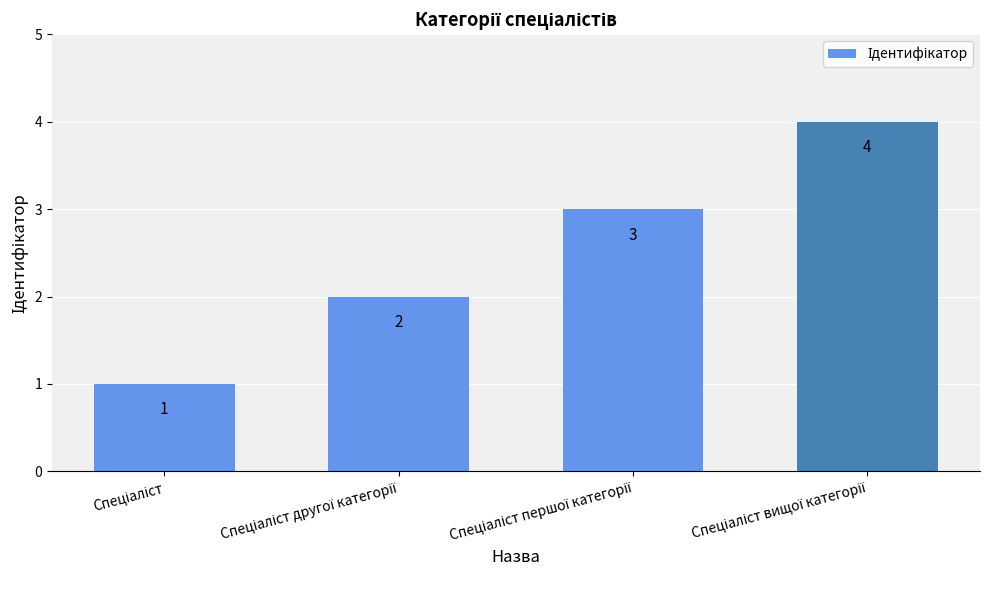

What is the difference between the maximum and minimum values?

3